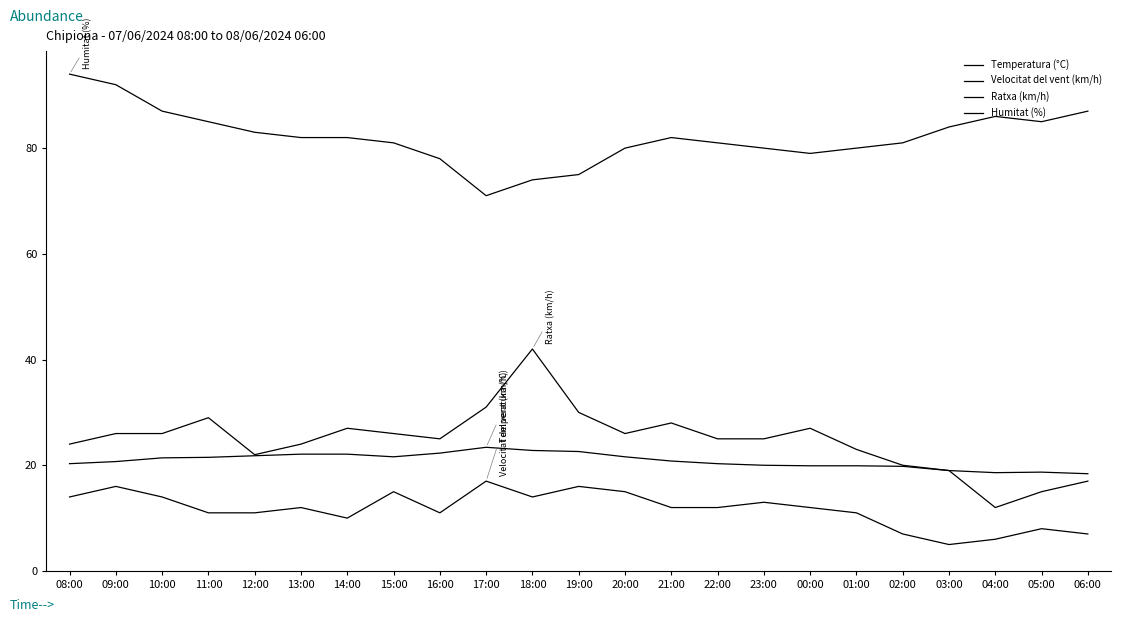

Which has a higher value, 23:00 or 12:00?

12:00